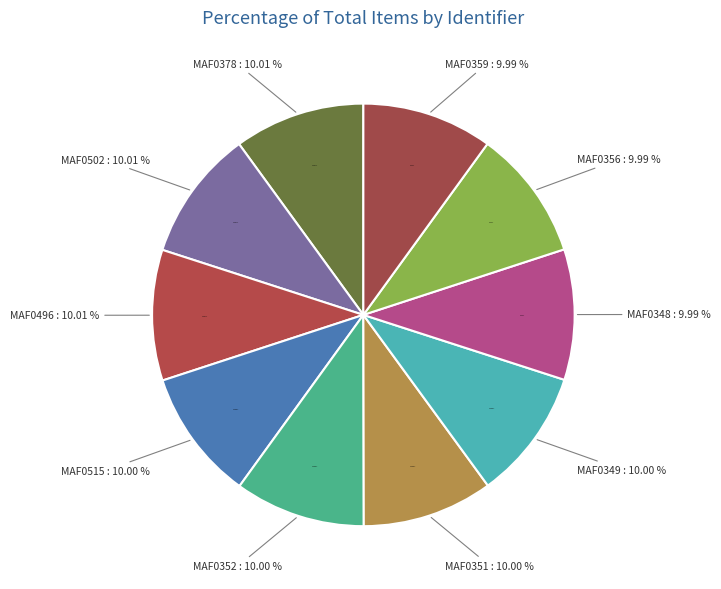

Rank the categories by value from lowest to highest.

MAF0359, MAF0356, MAF0348, MAF0349, MAF0351, MAF0352, MAF0515, MAF0496, MAF0502, MAF0378